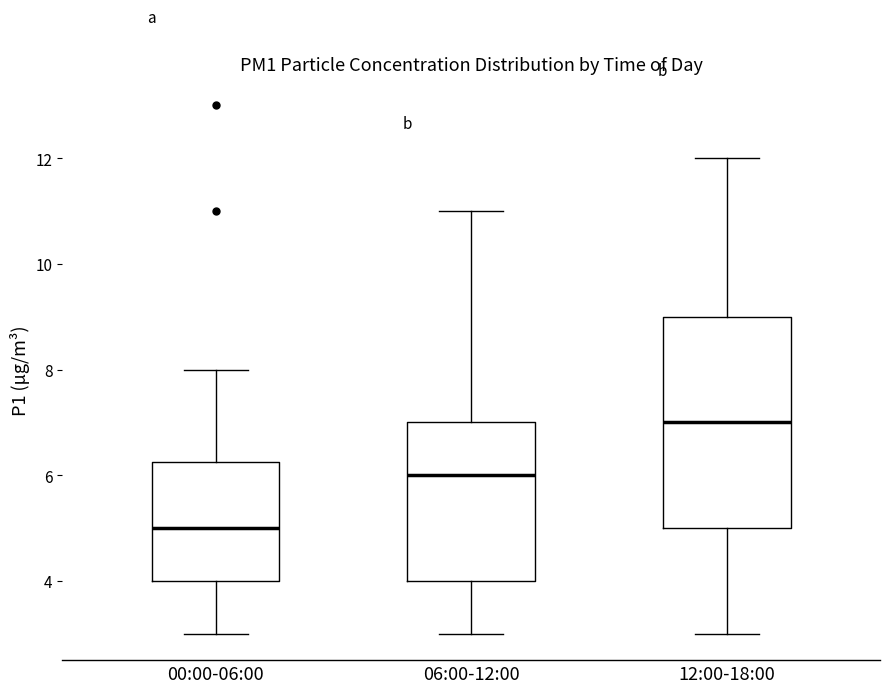

Where is the upper edge of the box for 06:00-12:00 on the y-axis? The values are not printed on the chart, so give them approximately, as read against the axis.

7.0